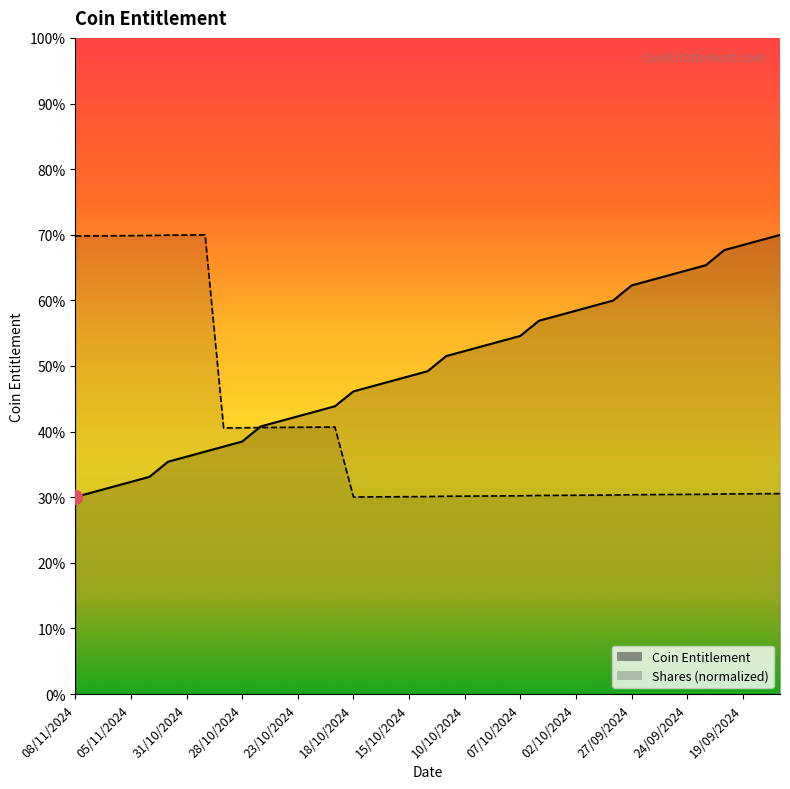

Is it true that Shares (M) equals 0.3 at 03/10/2024?

True